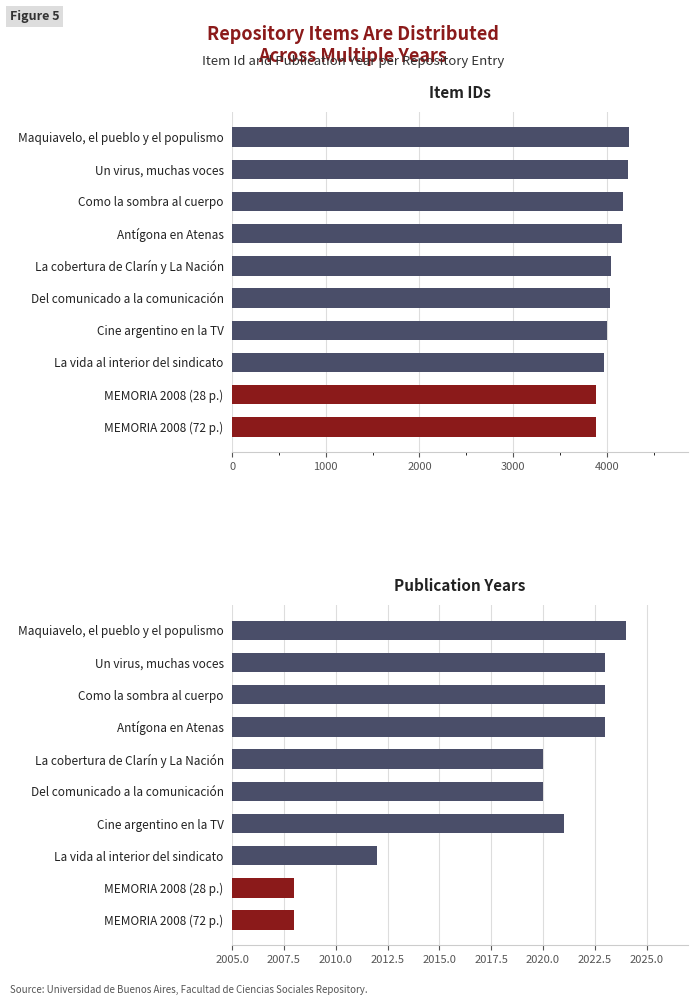

At which label is Dublin Core:Date closest to 2016?

La cobertura de Clarín y La Nación